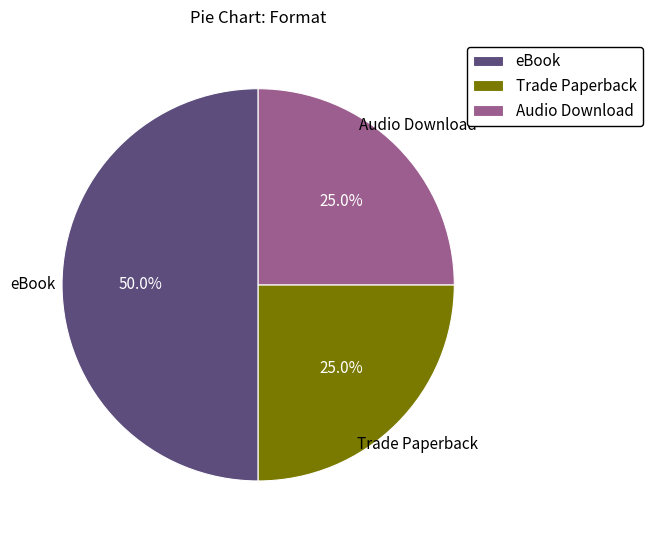

Does Trade Paperback represent more than half of the total?

No